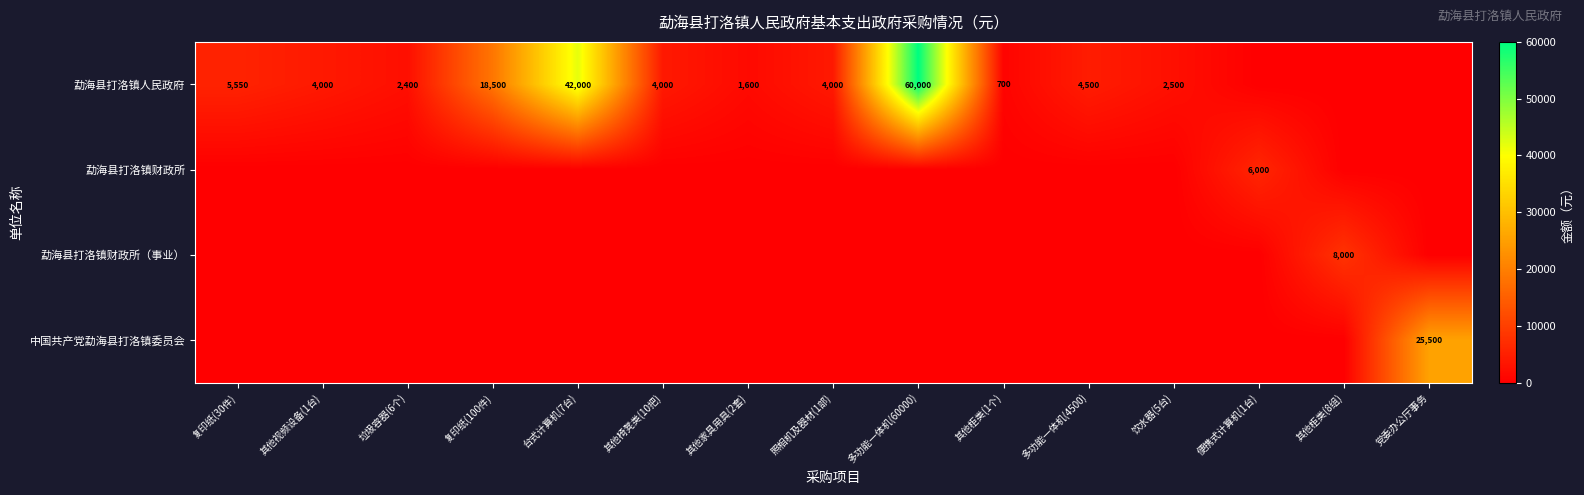

Which has a higher value, 多功能一体机(60000) or 其他家具用具(2套)?

多功能一体机(60000)